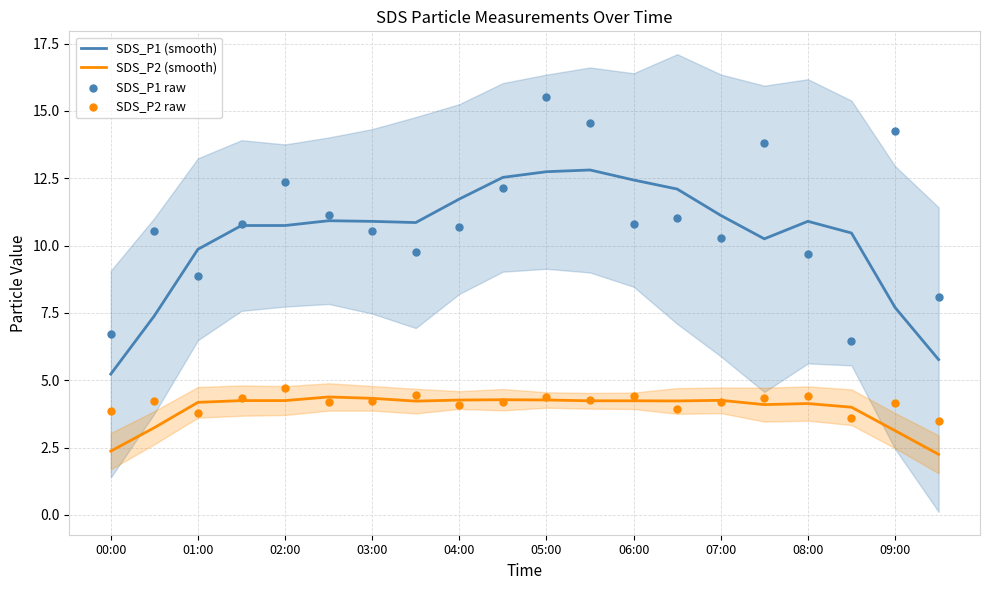

Which series reaches the minimum Y coordinate?

SDS_P2 (smooth)